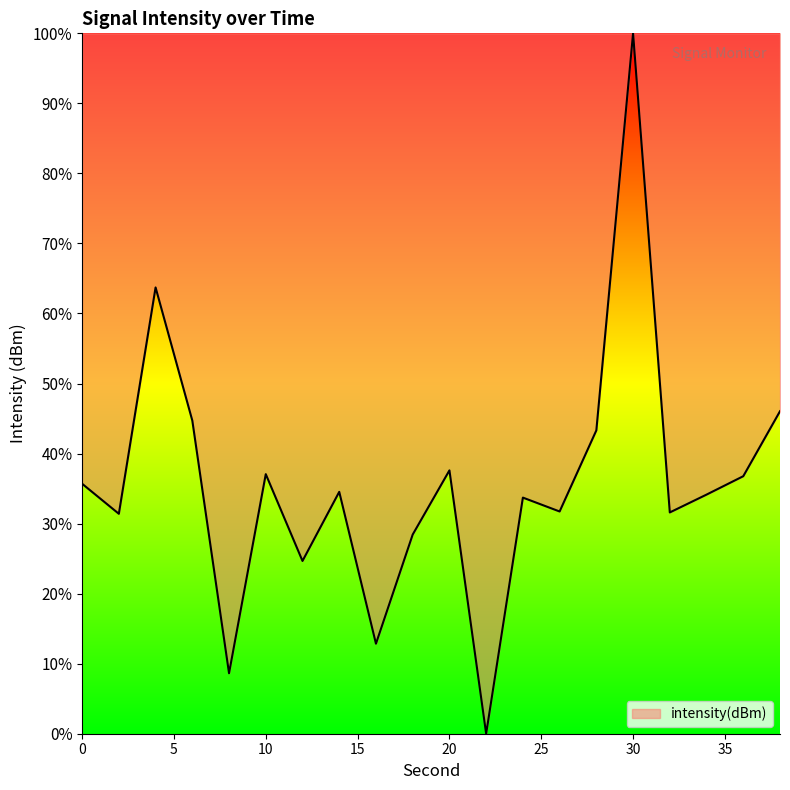

What is the difference between the maximum and minimum values?

100.0